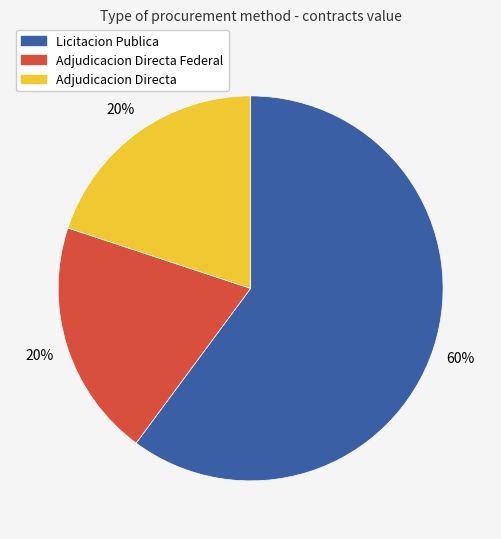

Does any single category account for the majority?

Yes